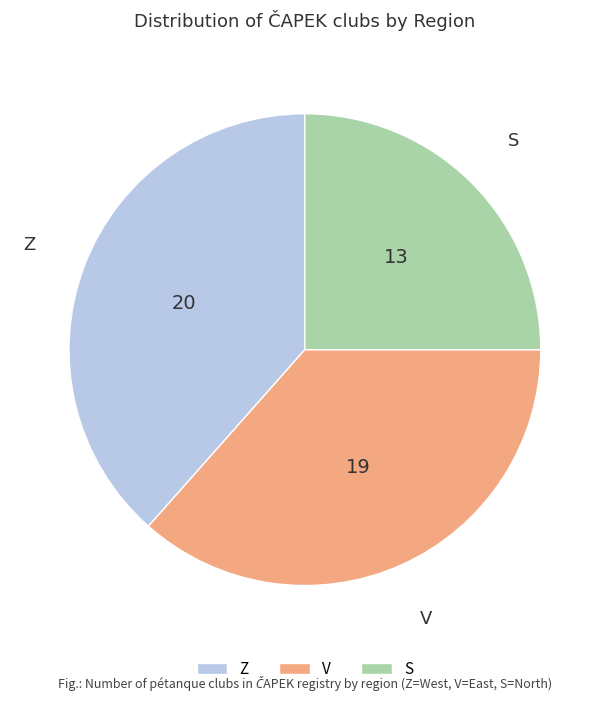

Is it true that S is 38% of the pie?

False